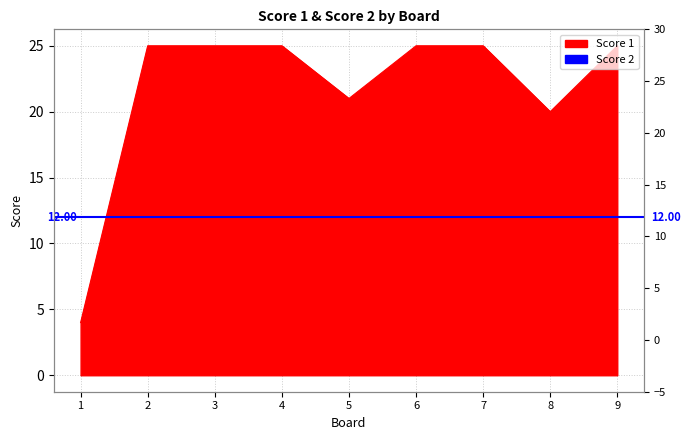

Is it true that the value at 6 is 25?

True